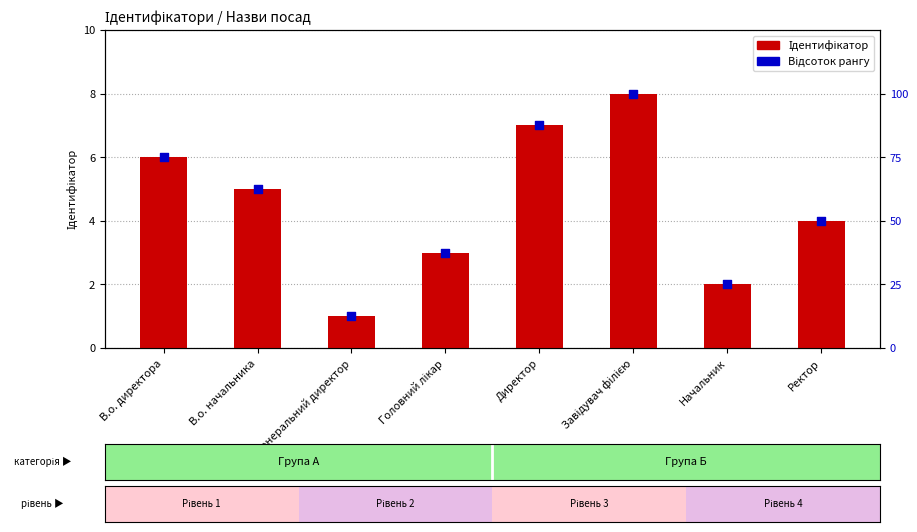

At how many categories does at least one series exceed 71?

3